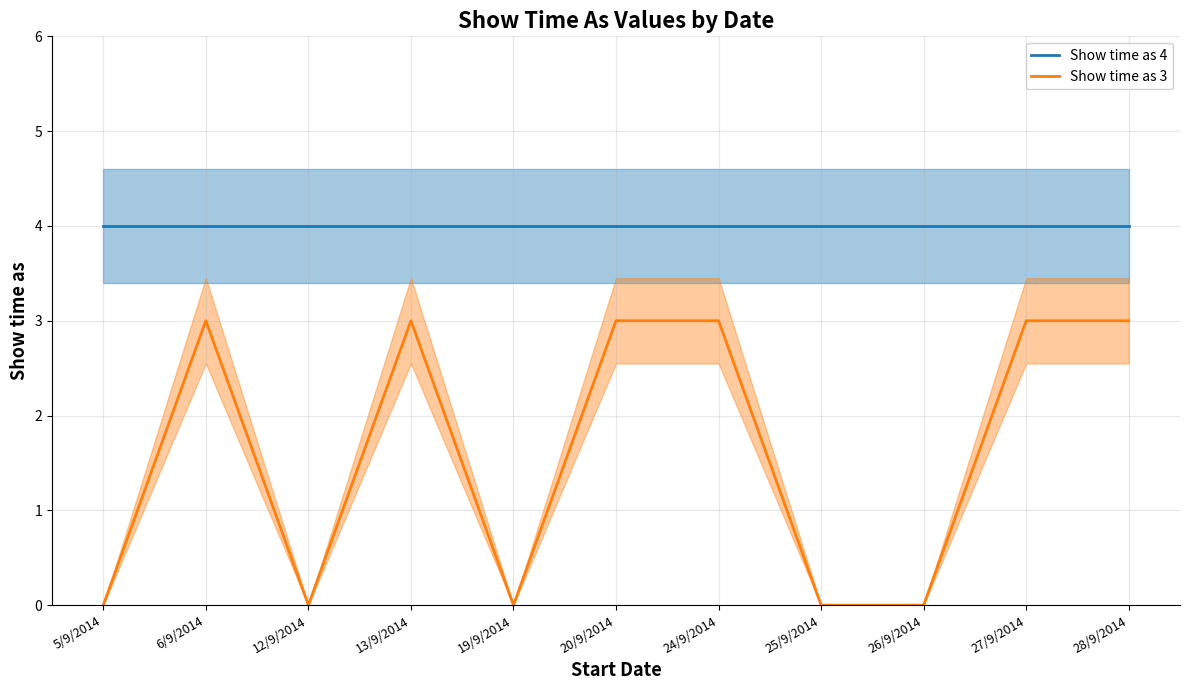

Does the chart have visible grid lines?

Yes